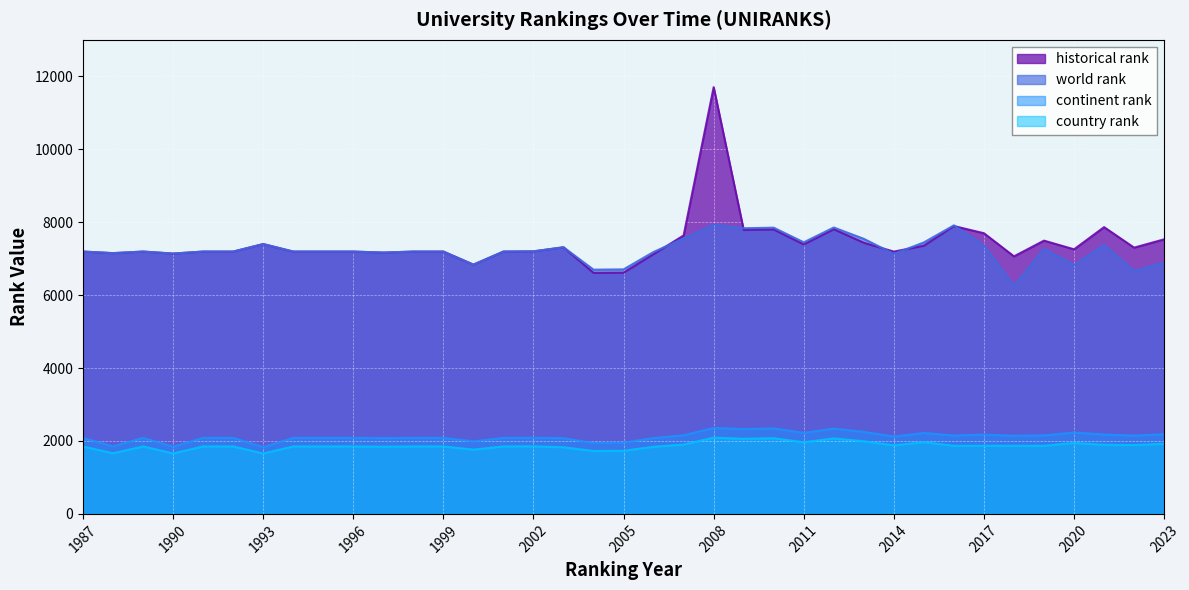

What is the lowest value of the continent rank series?

1831